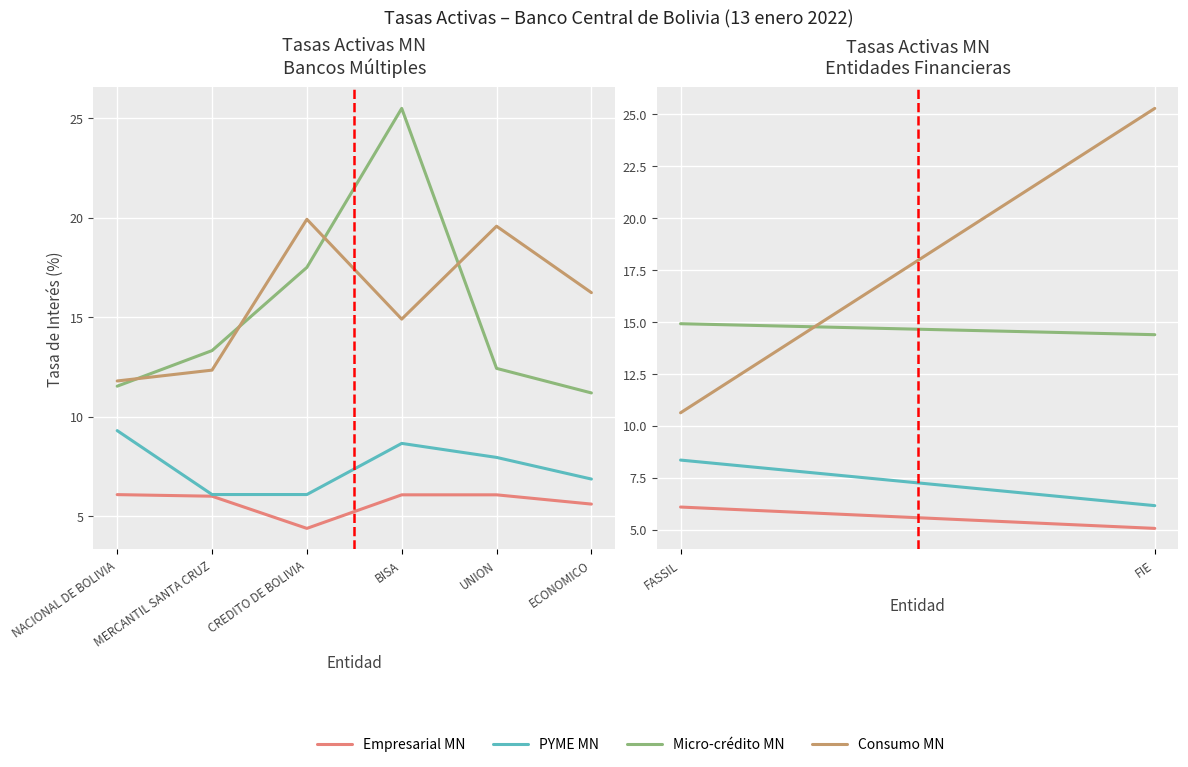

What is the total value across all series at NACIONAL DE BOLIVIA?

38.7